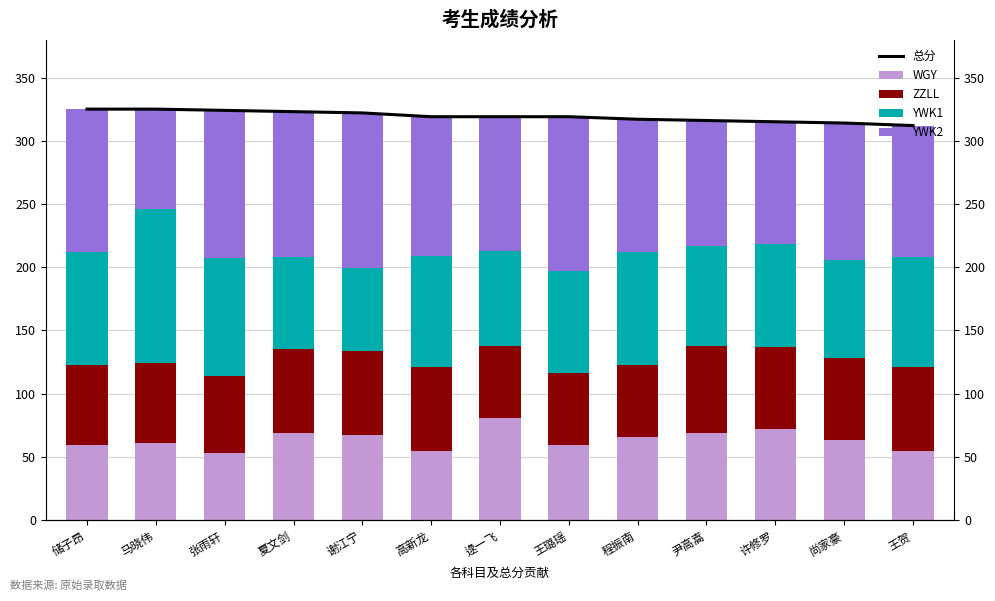

Which series has the largest total across all categories?

总分